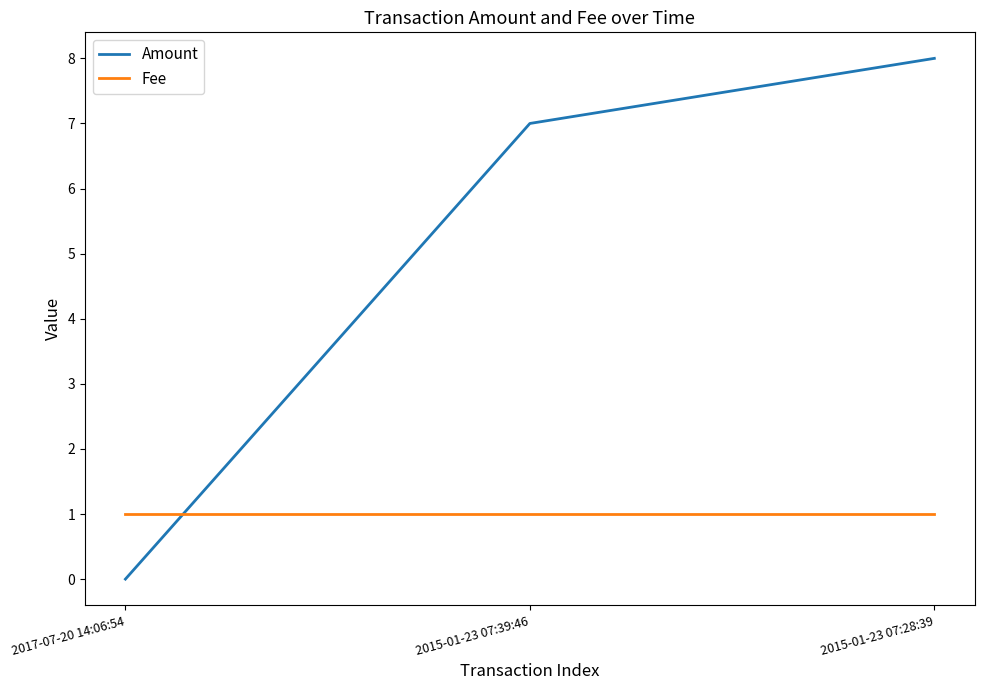

What is the sum of all Amount values?

15